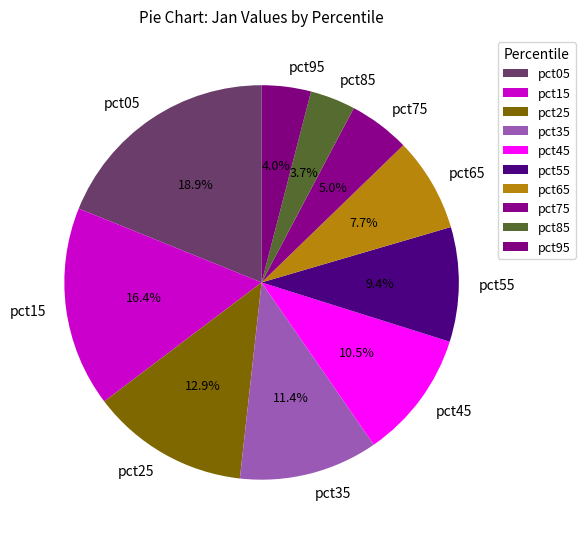

To the nearest percent, what is the average slice percentage?

10%